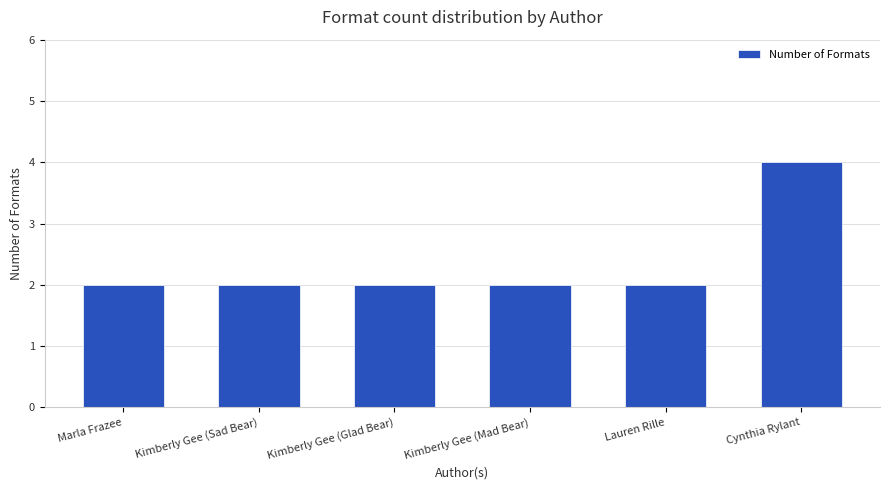

What is the sum of all values?

14